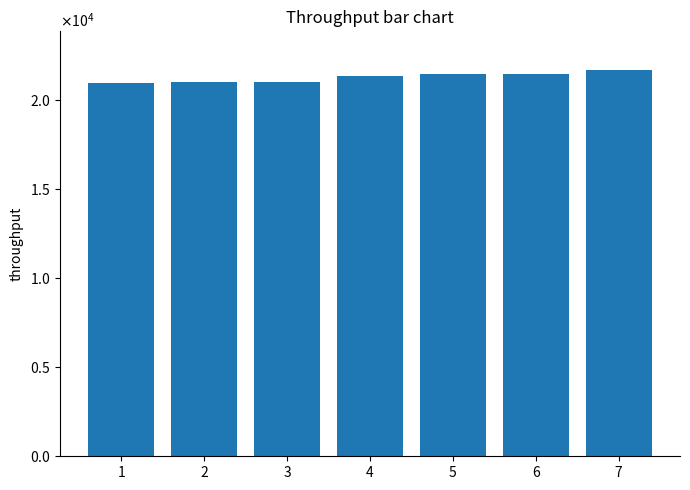

List the labels in order of value, smallest first.

1, 2, 3, 4, 5, 6, 7